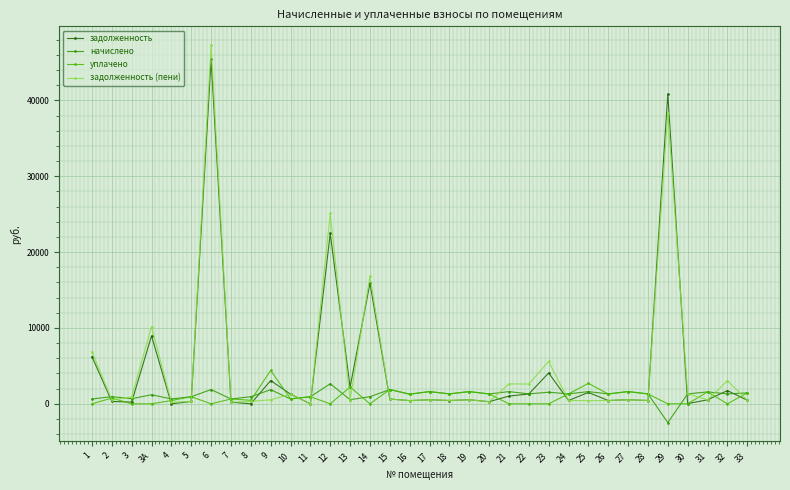

Where is задолженность nearest to the value 22696?

12